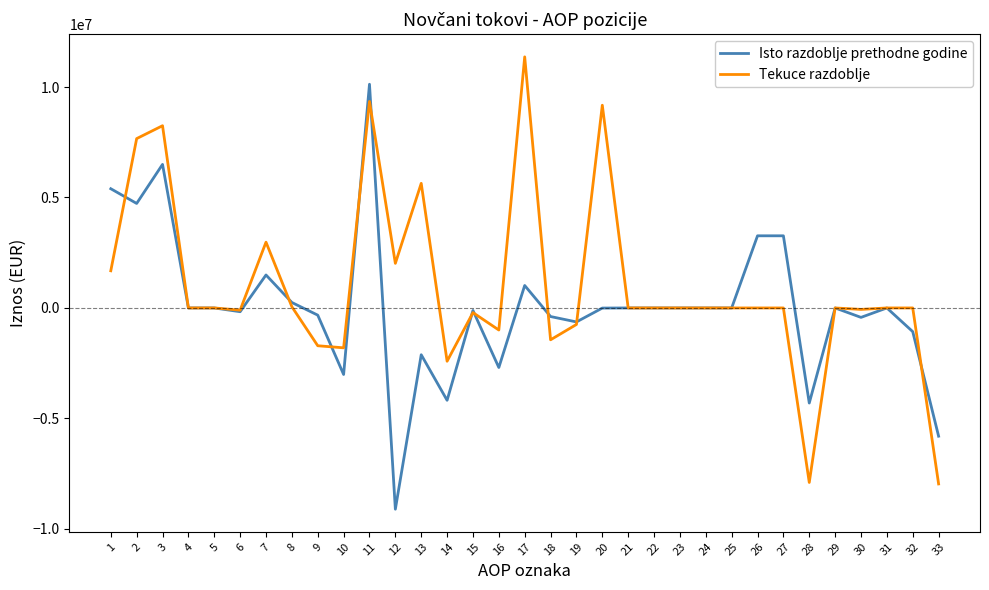

Between 1 and 11, which series saw the biggest shift?

Tekuce razdoblje